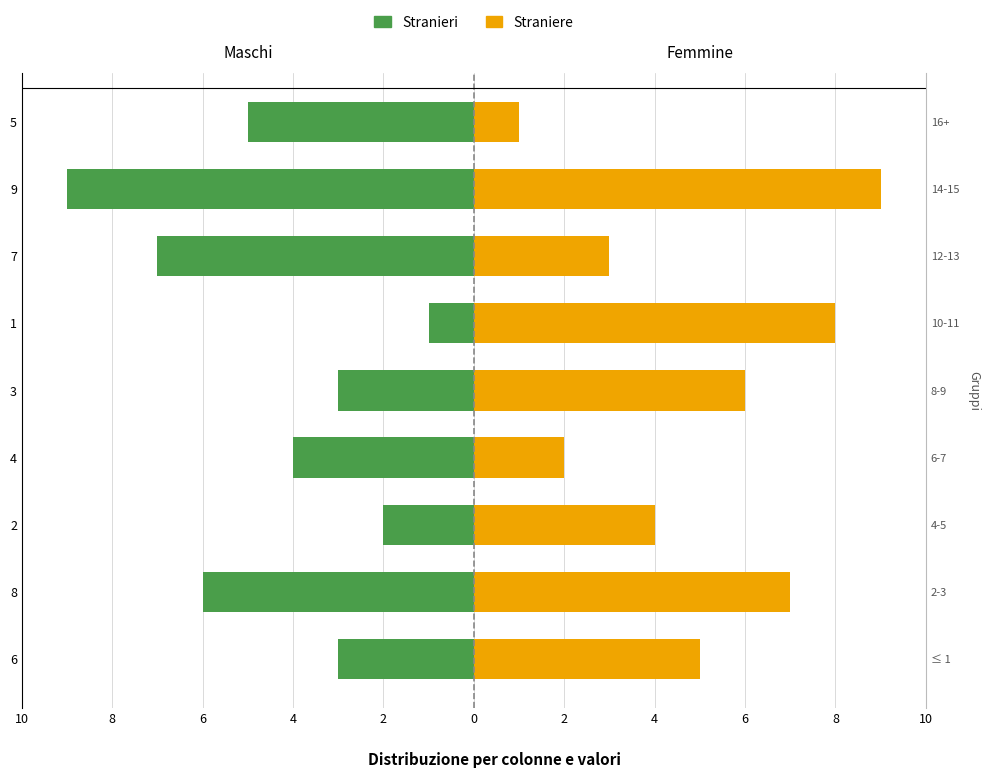

How many series are shown in this chart?

2